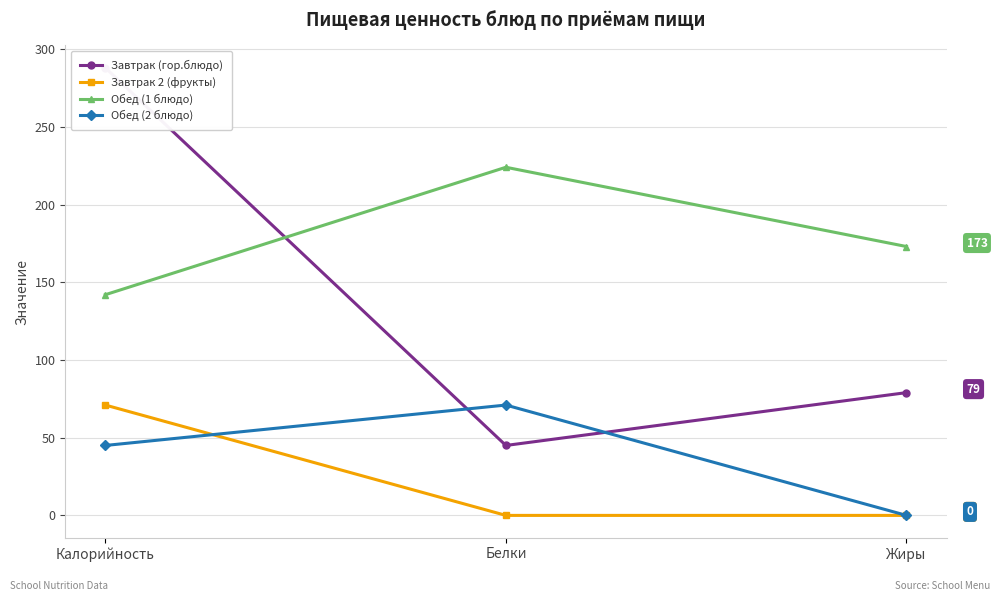

What is the sum of all Обед (2 блюдо) values?

116